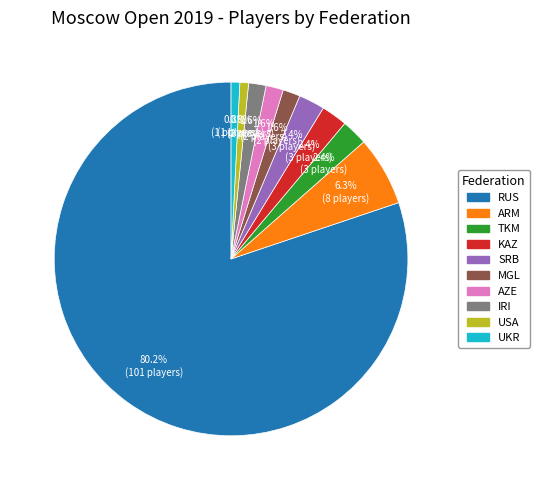

The MGL slice represents 2% of the pie. True or false?

True